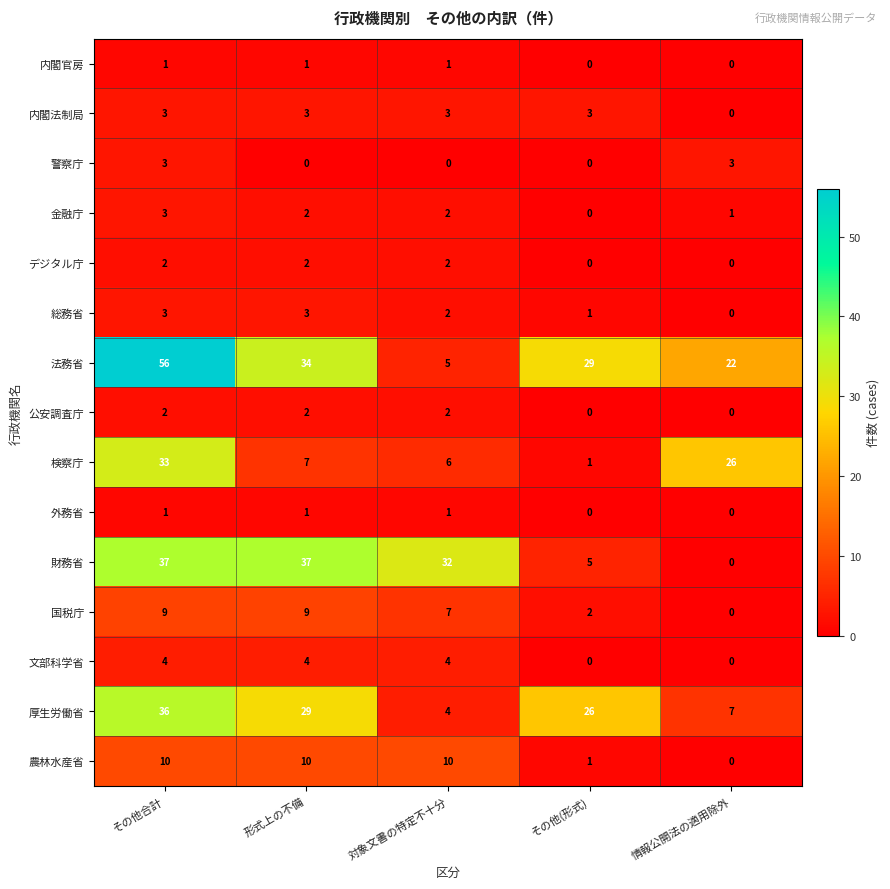

Which series has the largest range (max minus min)?

法務省